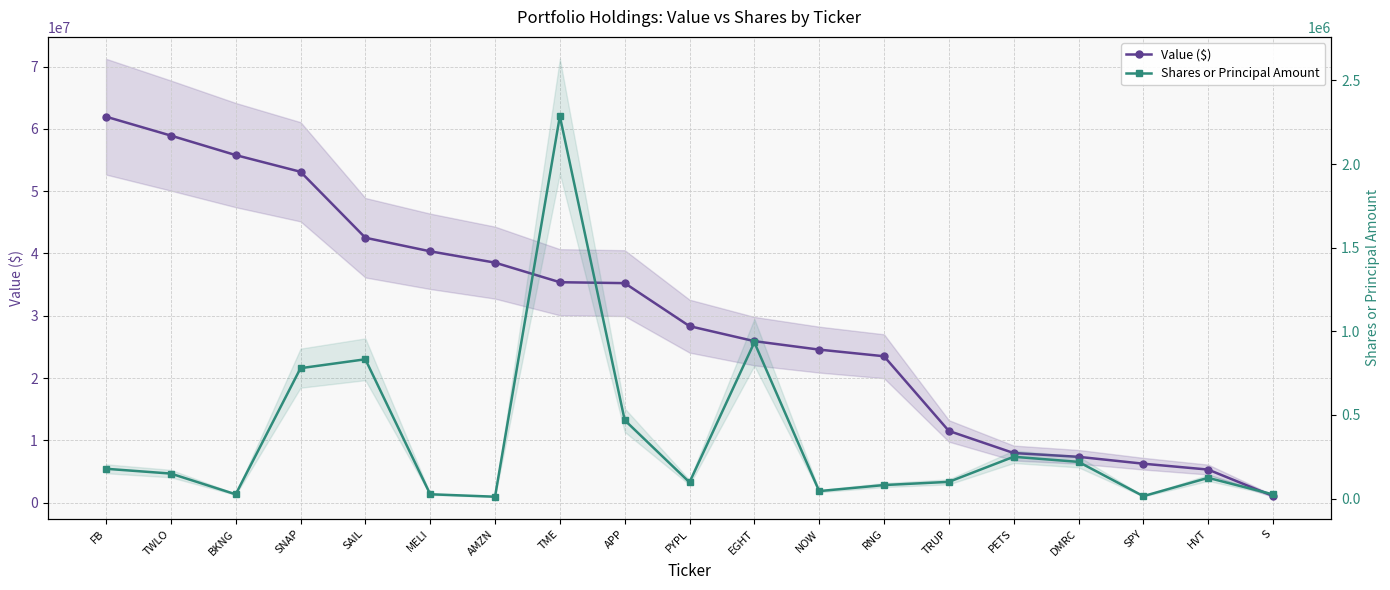

What is the label of the 5th point from the left?

SAIL